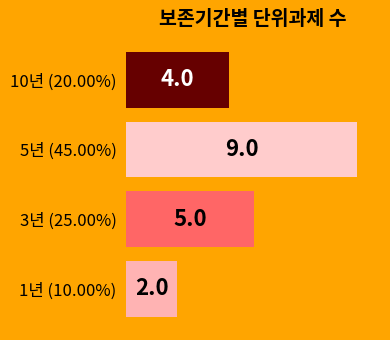

Rank the categories by value from lowest to highest.

1년 (10.00%), 10년 (20.00%), 3년 (25.00%), 5년 (45.00%)